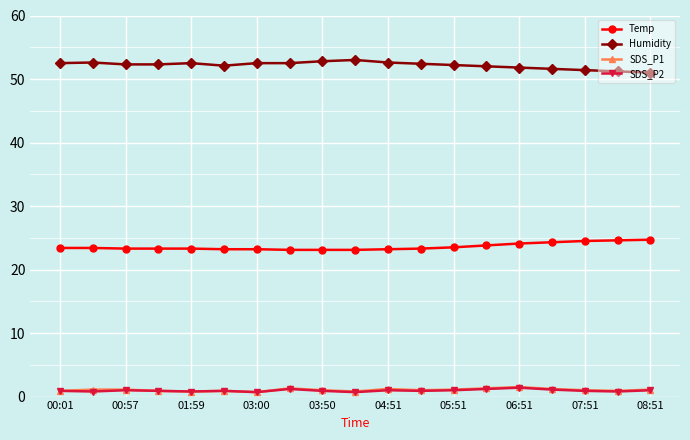

True or false: SDS_P2 and Temp cross at least once.

False